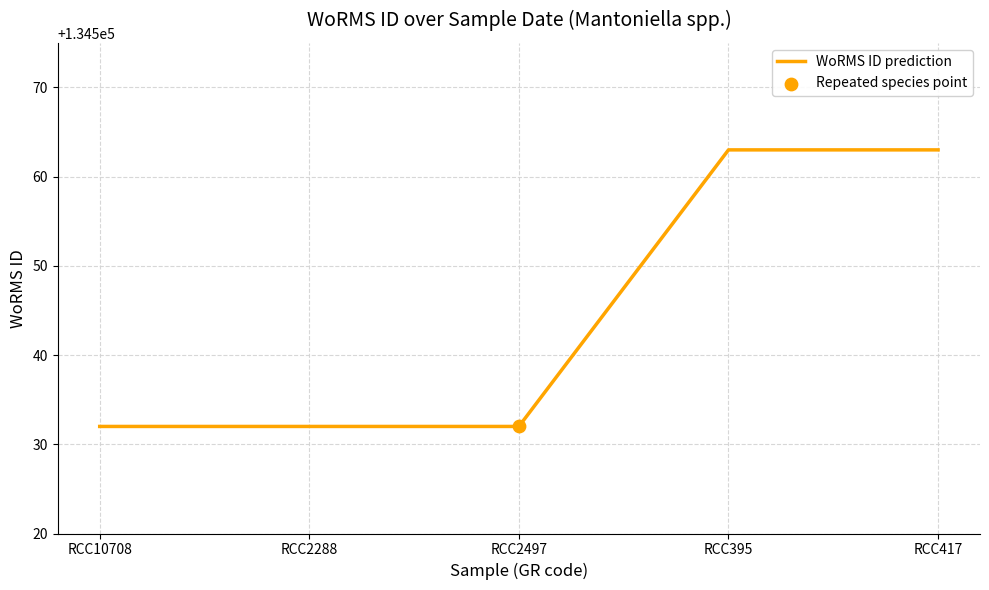

Approximately how many times larger is the value at RCC2497 compared to RCC2288?

1.0